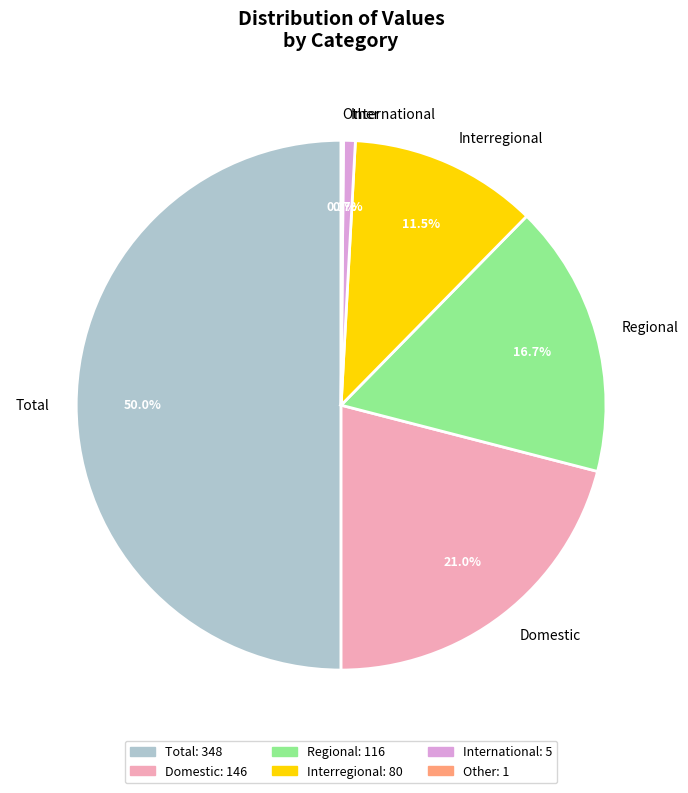

Is Regional the majority of the pie?

No